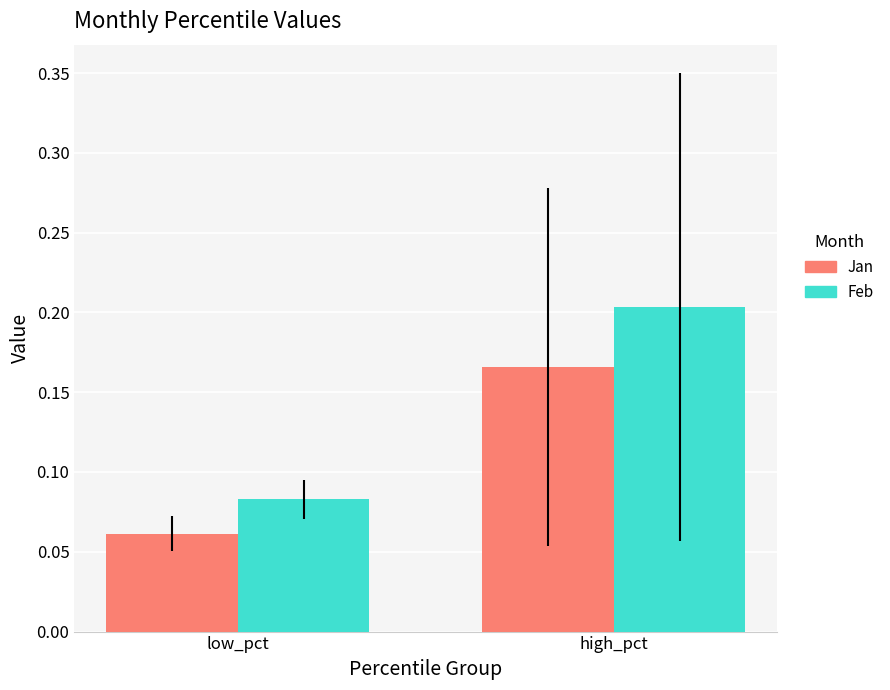

What is the sum of the Feb values at high_pct and low_pct?

0.3